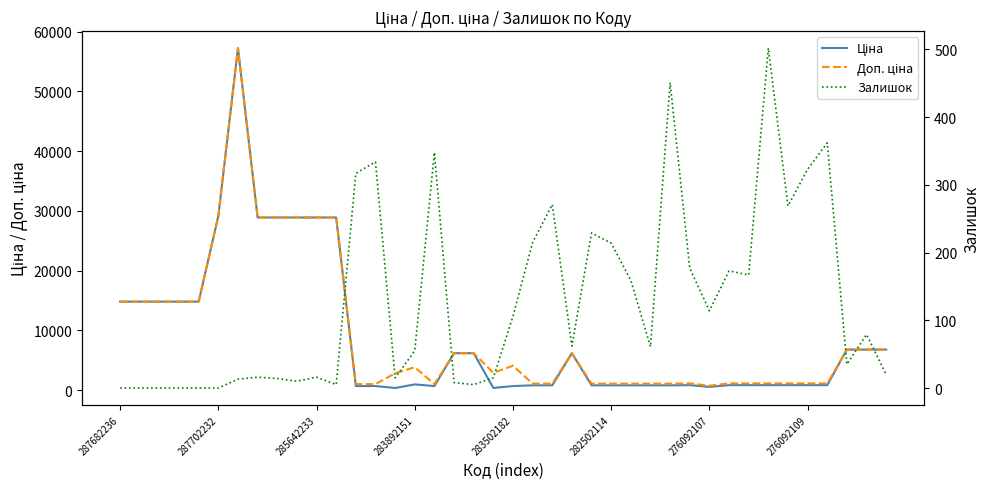

Where does the Ціна series first go above 831?

287682236